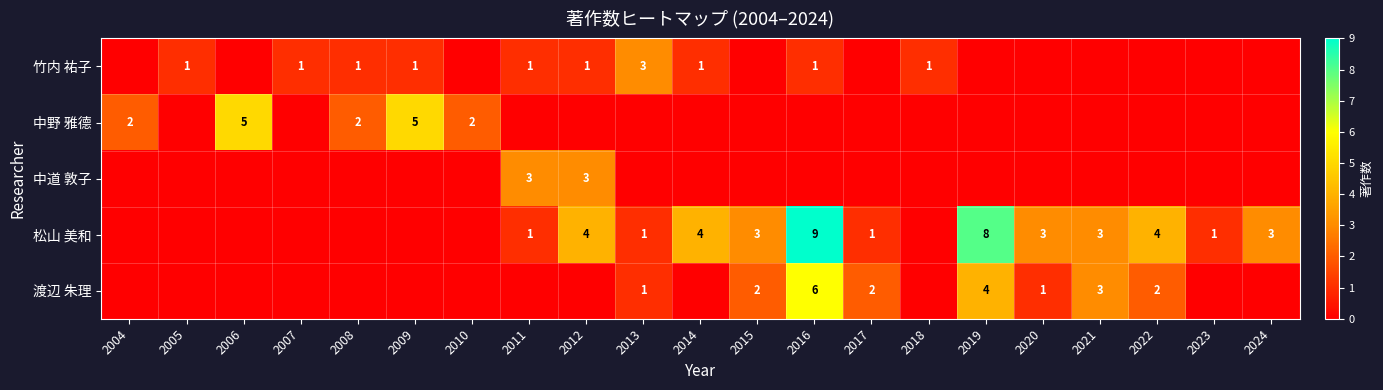

At which category is the sum across all series the highest?

2016